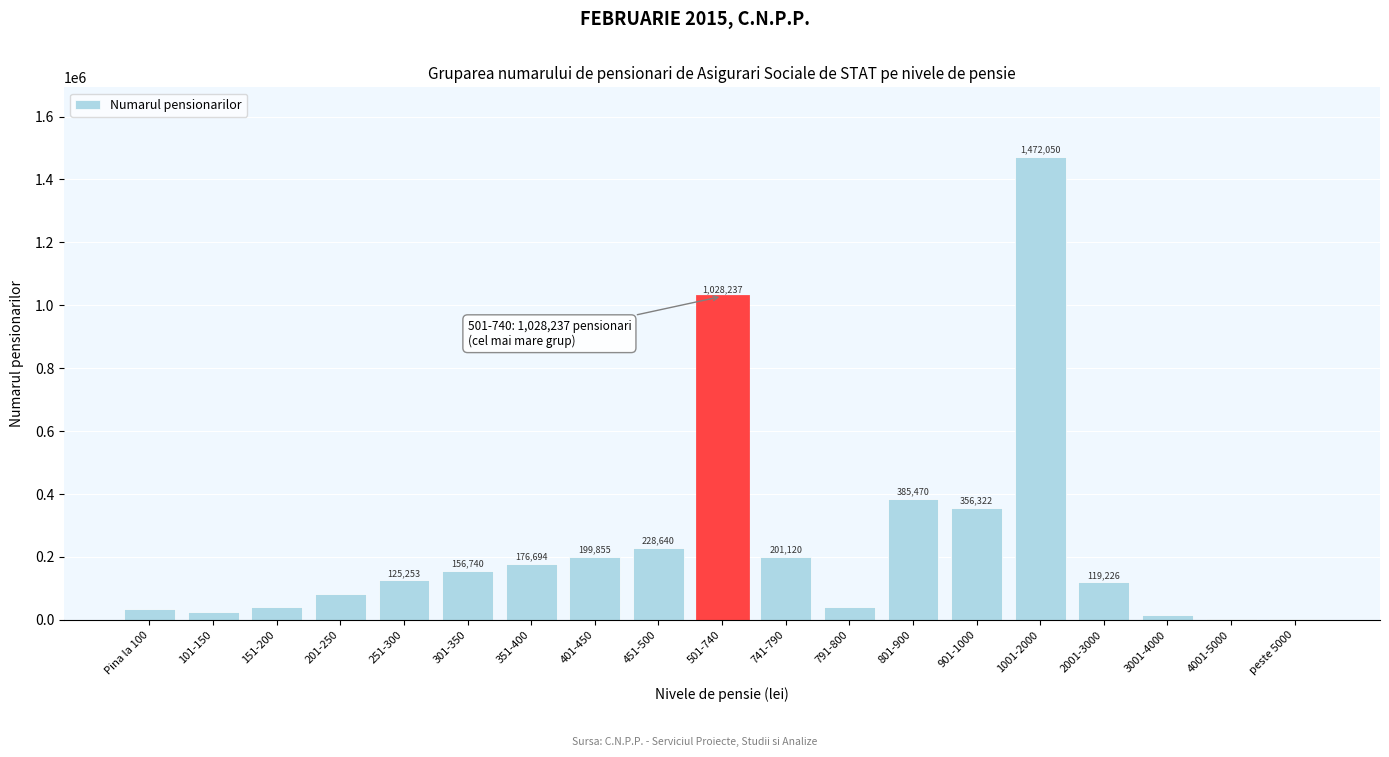

Reading left to right, list all the values displayed in this chart.

Pina la 100=34440	101-150=24916	151-200=40757	201-250=81686	251-300=125253	301-350=156740	351-400=176694	401-450=199855	451-500=228640	501-740=1028237	741-790=201120	791-800=40021	801-900=385470	901-1000=356322	1001-2000=1472050	2001-3000=119226	3001-4000=14800	4001-5000=2843	peste 5000=1179